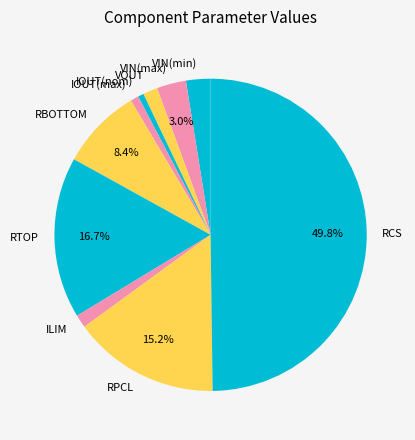

What is the largest slice in the pie chart?

RCS